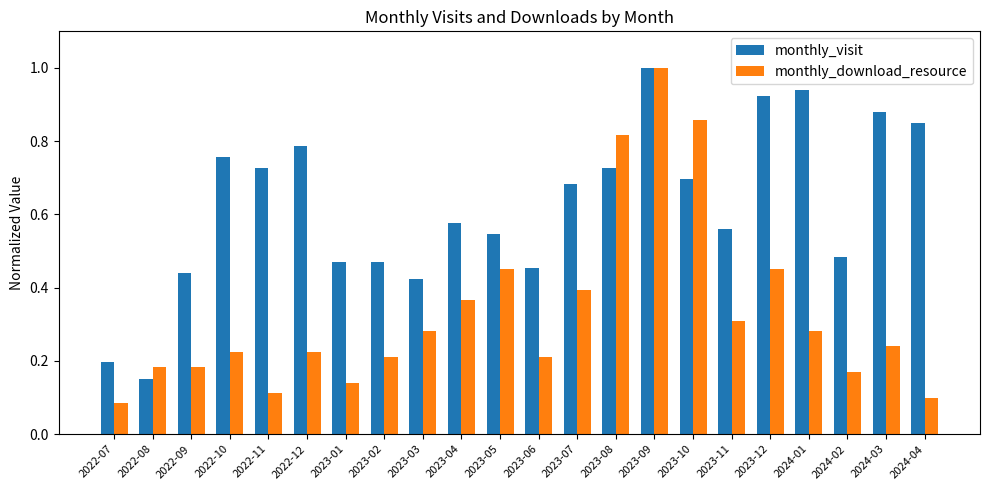

Rank the series by their average value, from lowest to highest.

monthly_download_resource, monthly_visit